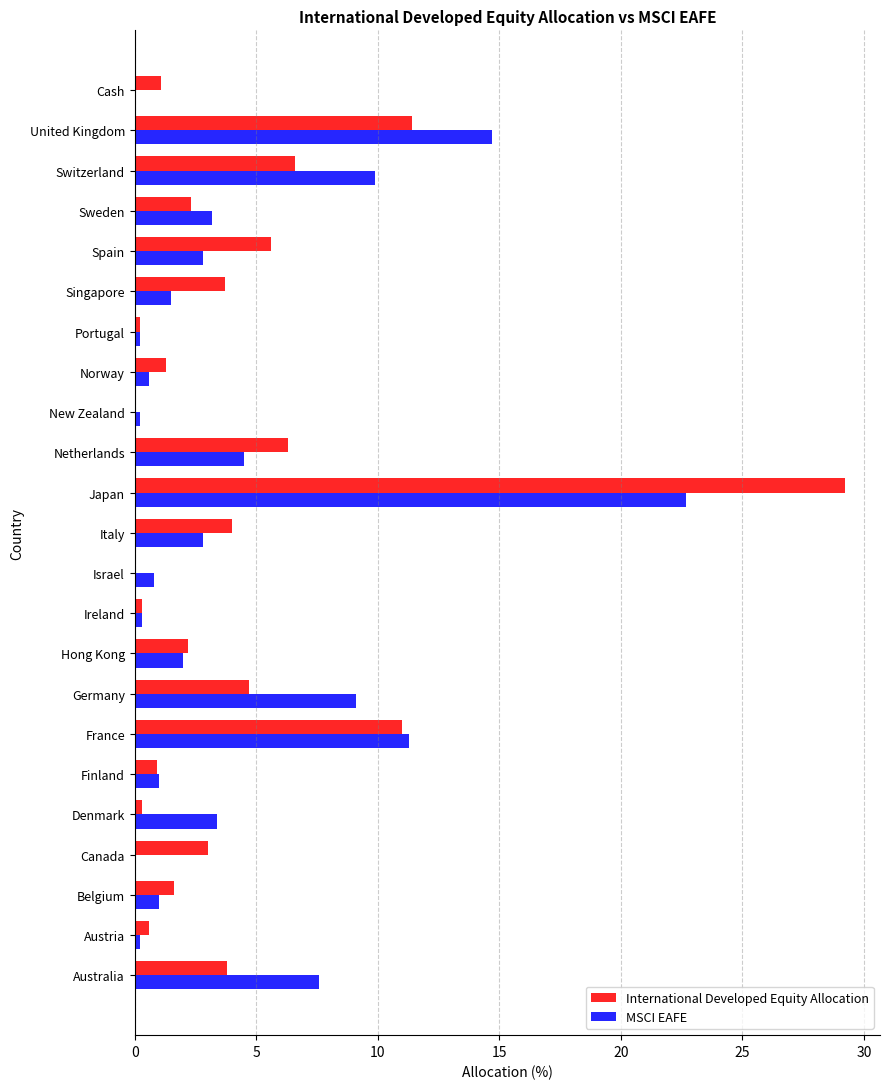

Where is International Developed Equity Allocation nearest to the value 14?

United Kingdom